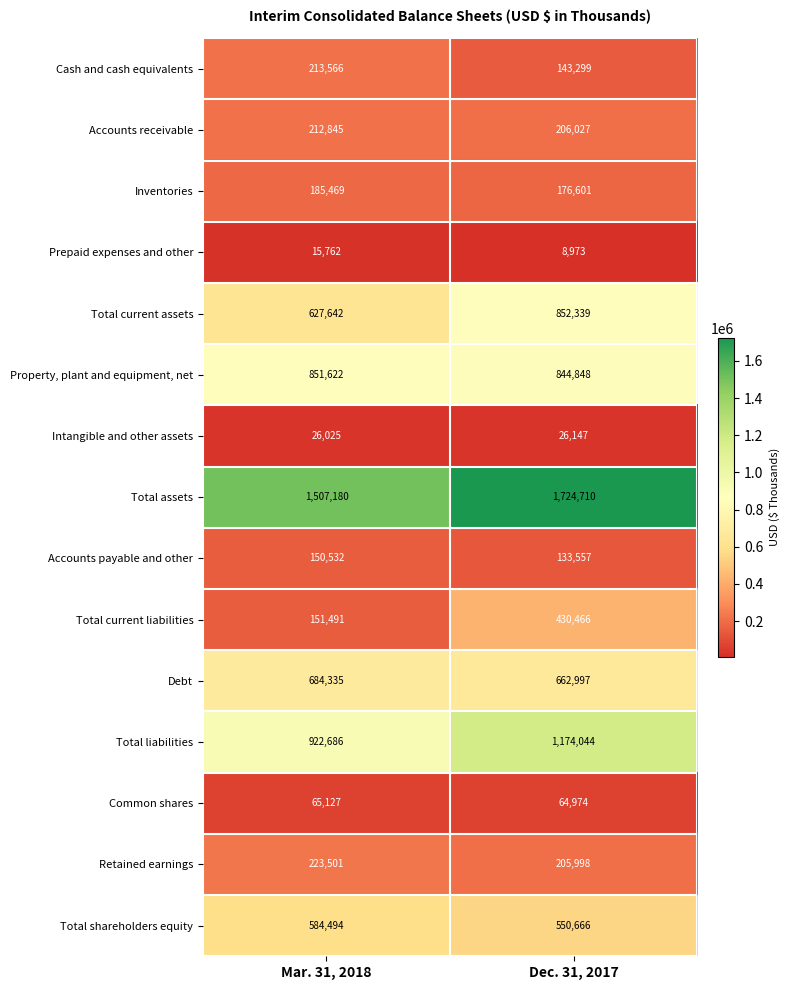

What is the difference between the maximum and minimum values in the Total shareholders equity series?

33828